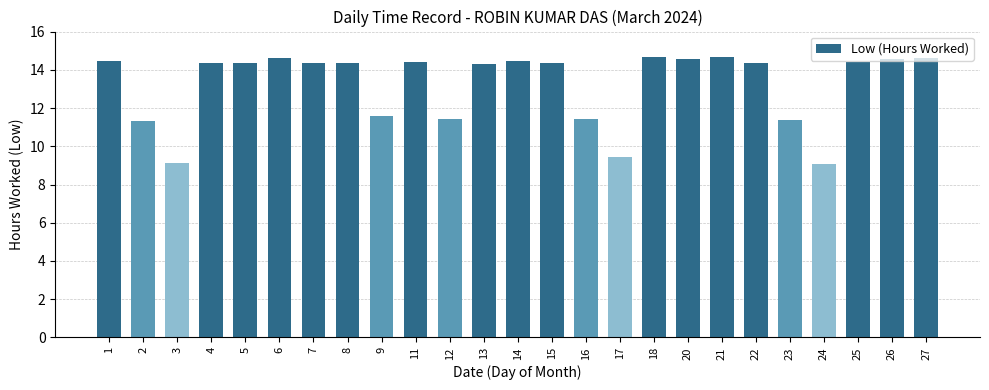

What is the value of the 16th bar from the left?

9.4